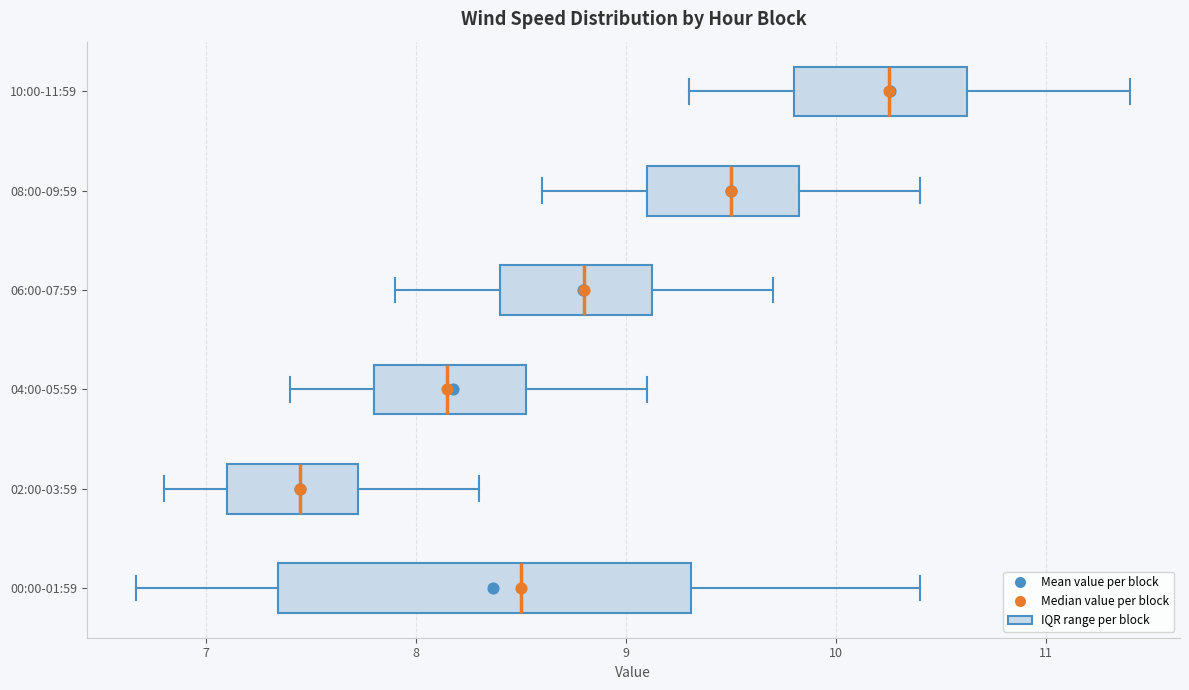

Reading bottom to top, read every box against the x-axis: the position of its median line, the range the box covers, and the ends of its whiskers. The values are not printed on the chart, so give them approximately, as read against the axis.

00:00-01:59: median 8.5, box 7.3 to 9.3, whiskers 6.7 to 10.4
02:00-03:59: median 7.5, box 7.1 to 7.7, whiskers 6.8 to 8.3
04:00-05:59: median 8.2, box 7.8 to 8.5, whiskers 7.4 to 9.1
06:00-07:59: median 8.8, box 8.4 to 9.1, whiskers 7.9 to 9.7
08:00-09:59: median 9.5, box 9.1 to 9.8, whiskers 8.6 to 10.4
10:00-11:59: median 10.3, box 9.8 to 10.6, whiskers 9.3 to 11.4